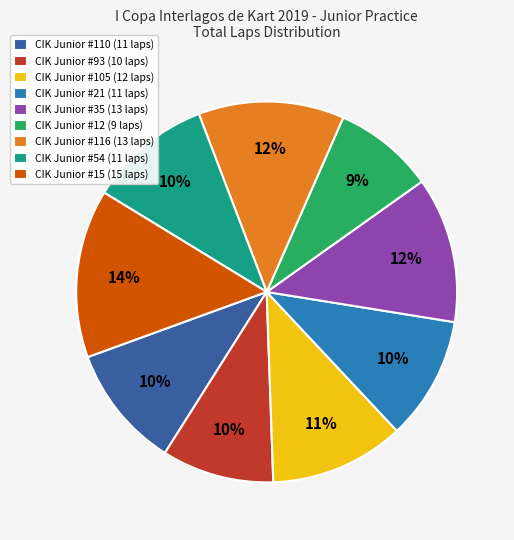

Is CIK Junior #15 the majority of the pie?

No